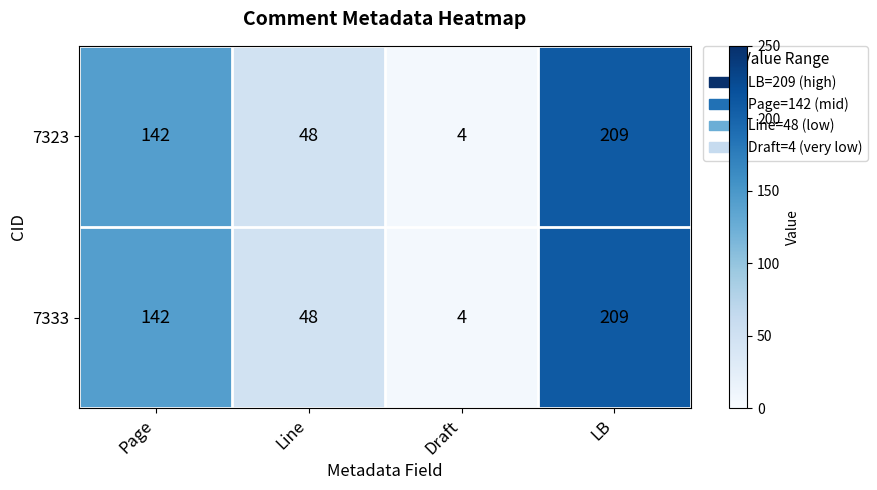

Reading left to right, what are all the values shown in this chart?

7323: Page=142	Line=48	Draft=4	LB=209
7333: Page=142	Line=48	Draft=4	LB=209